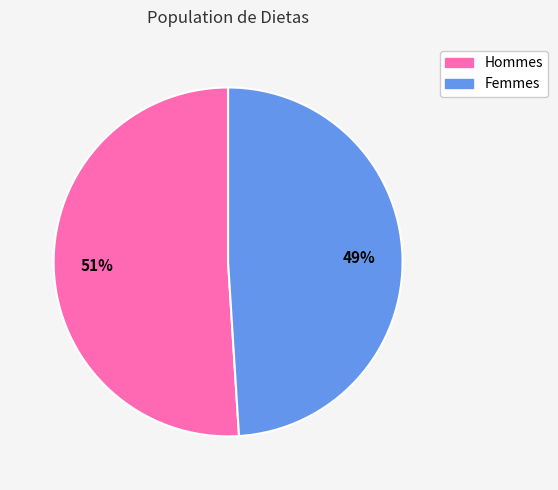

Is there a majority slice in this chart?

Yes